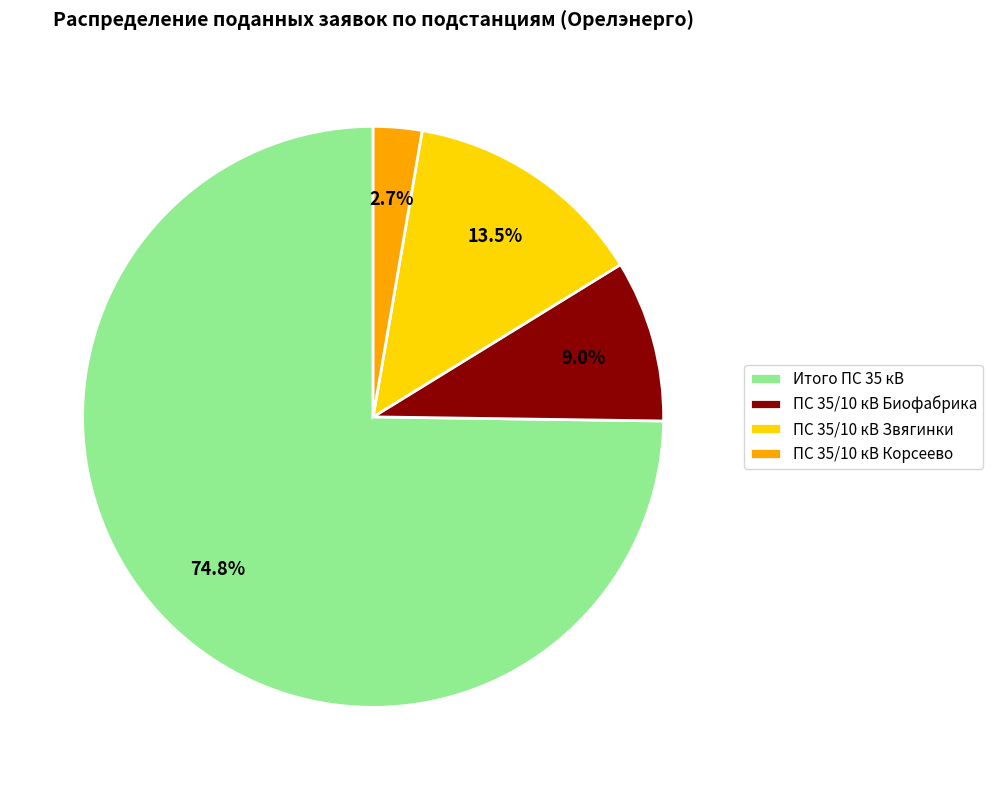

To the nearest percent, what portion does ПС 35/10 кВ Биофабрика represent?

9%